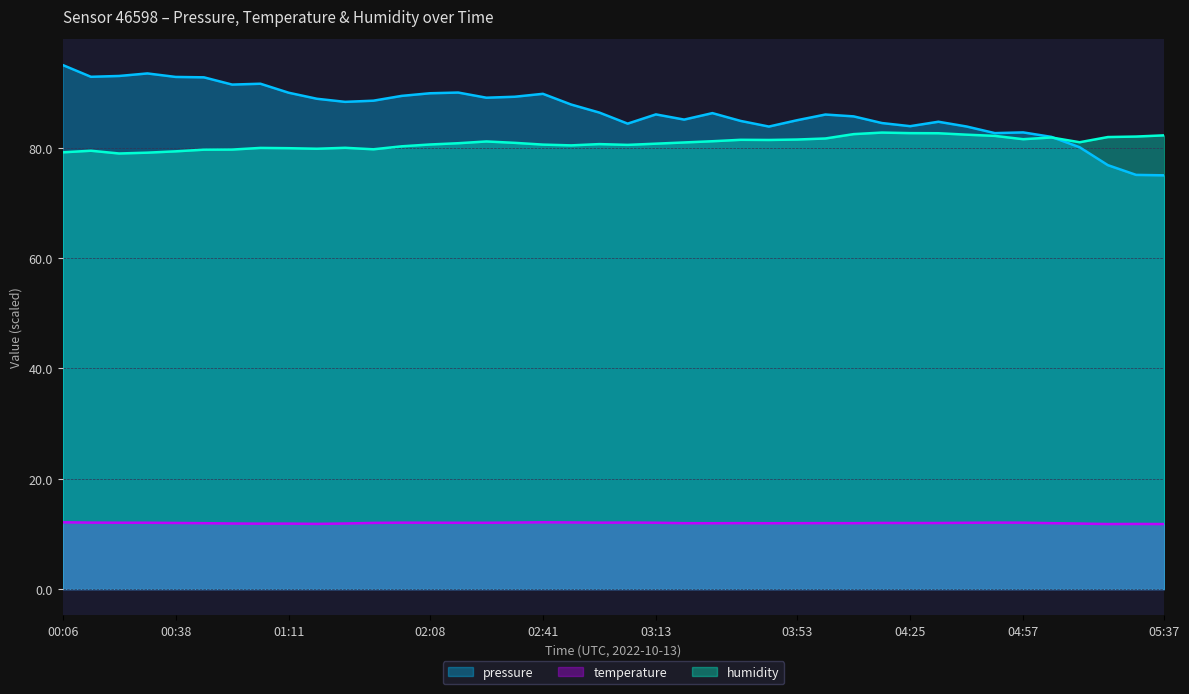

True or false: temperature and pressure intersect in this chart.

False